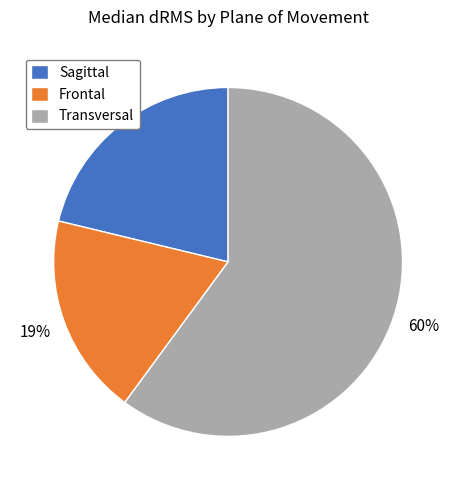

To the nearest percent, what is the difference between the largest and smallest slice percentages?

41%